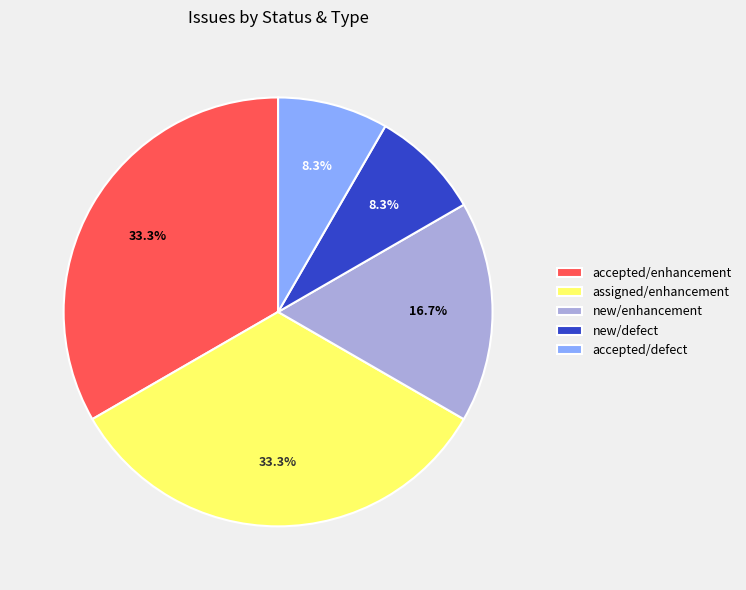

To the nearest percent, what portion does accepted/defect represent?

8%